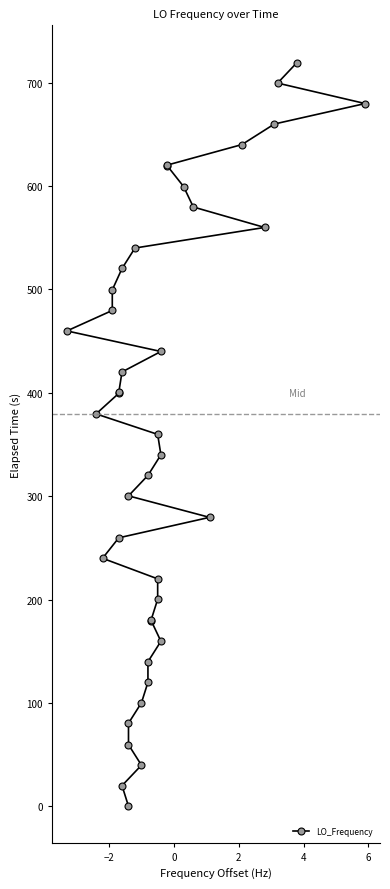

What is the difference between the maximum and second lowest values?

699.7